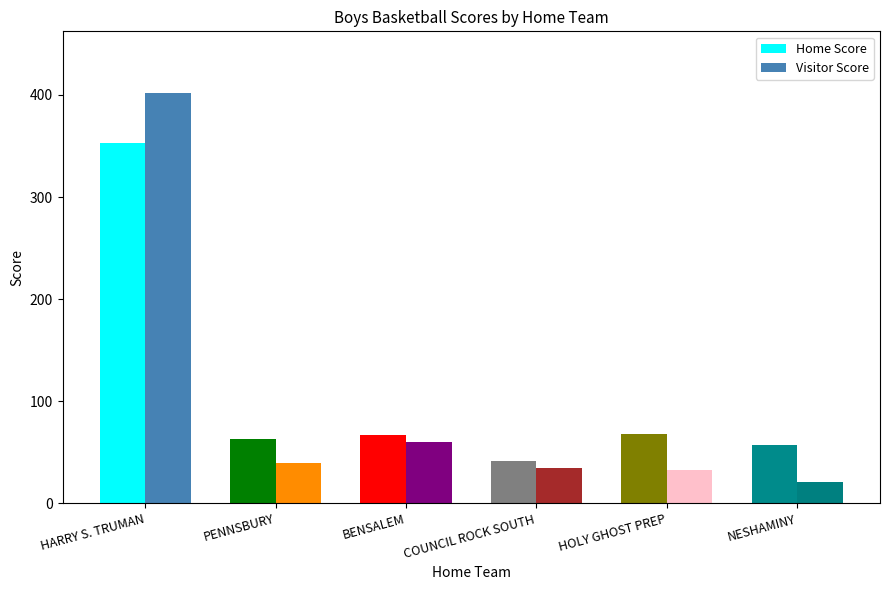

True or false: Home Score has a value of 353 at HARRY S. TRUMAN.

True